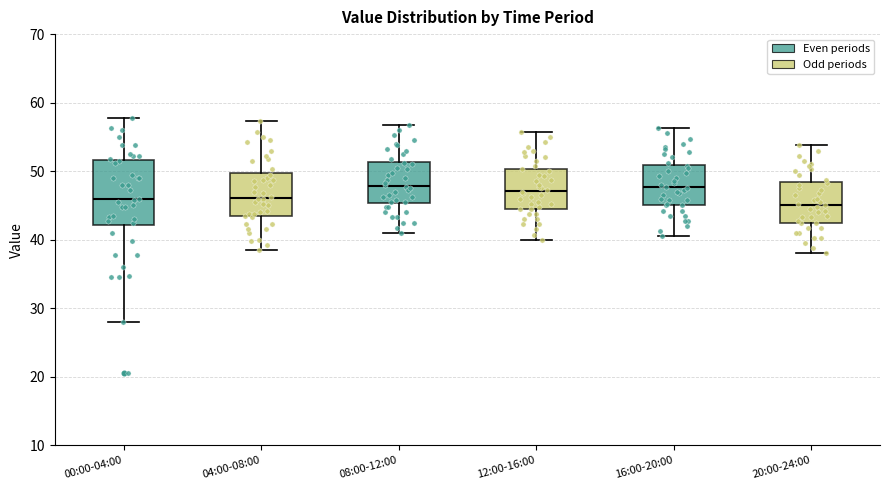

Reading left to right, read every box against the y-axis: the position of its median line, the range the box covers, and the ends of its whiskers. The values are not printed on the chart, so give them approximately, as read against the axis.

00:00-04:00: median 46, box 42 to 52, whiskers 28 to 58
04:00-08:00: median 46, box 43 to 50, whiskers 39 to 57
08:00-12:00: median 48, box 45 to 51, whiskers 41 to 57
12:00-16:00: median 47, box 45 to 50, whiskers 40 to 56
16:00-20:00: median 48, box 45 to 51, whiskers 41 to 56
20:00-24:00: median 45, box 43 to 48, whiskers 38 to 54